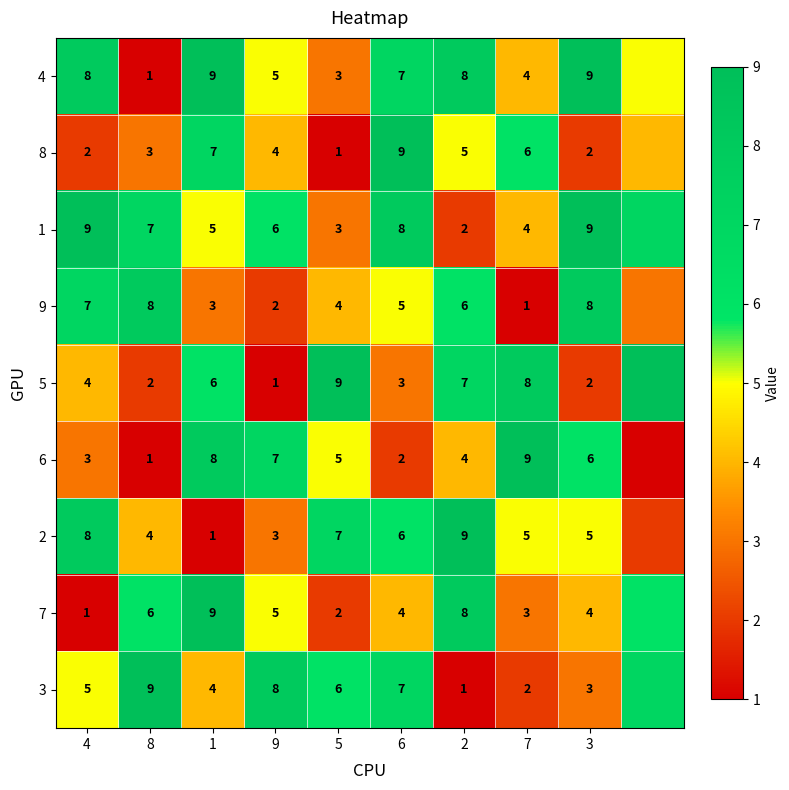

What is the spread (max minus min) of values at 2?

8